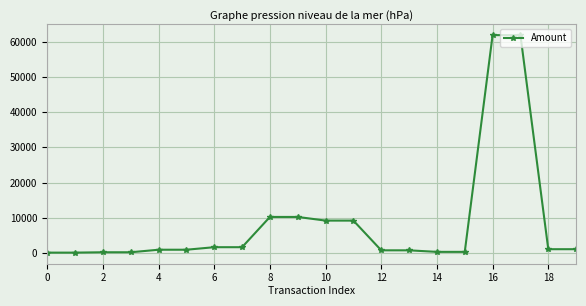

What is the greatest value displayed?

61940.0